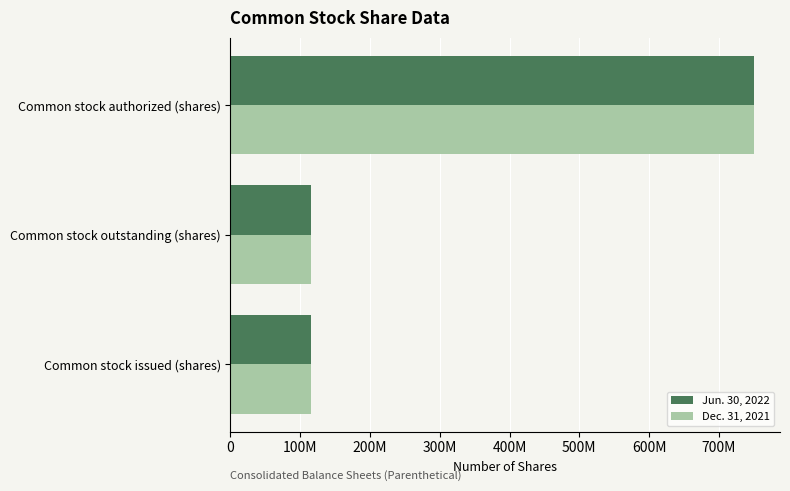

What is the sum of all Dec. 31, 2021 values?

981010488